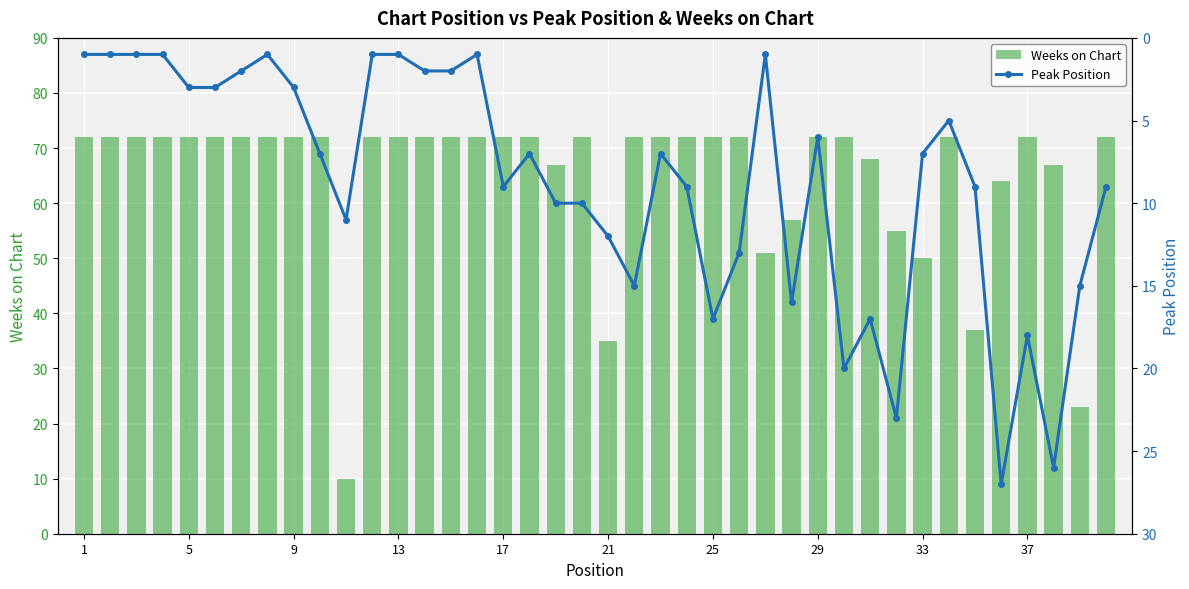

List the series in order of their peak value, highest first.

Weeks on Chart, Peak Position